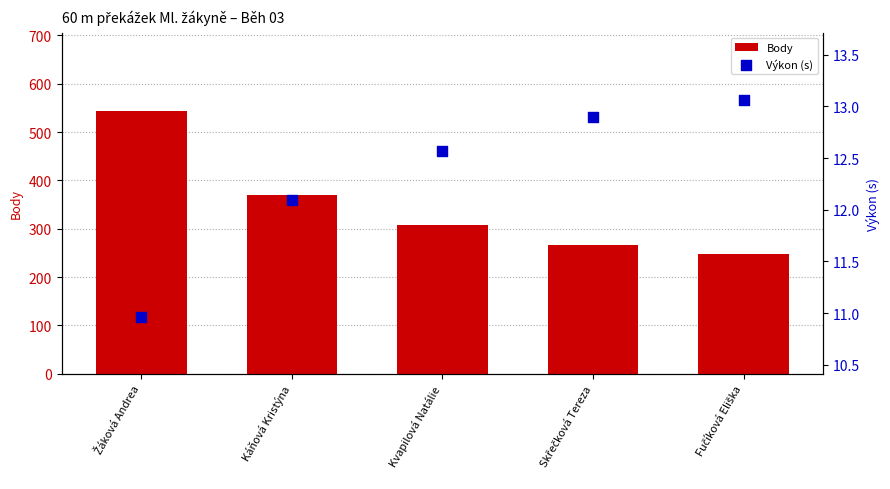

What is the total value across all series at Káňová Kristýna?

383.1